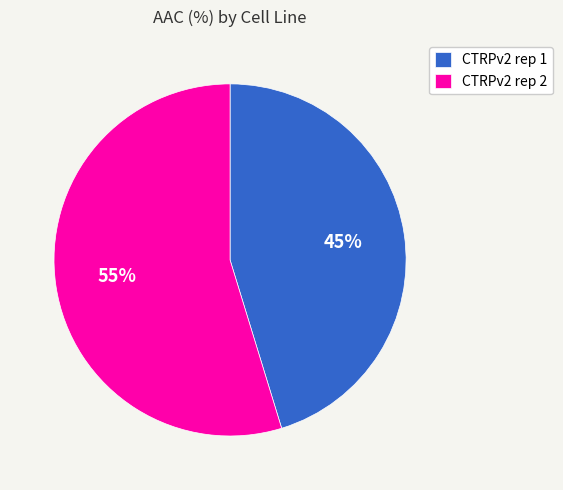

True or false: CTRPv2 rep 2 accounts for 66% of the total.

False